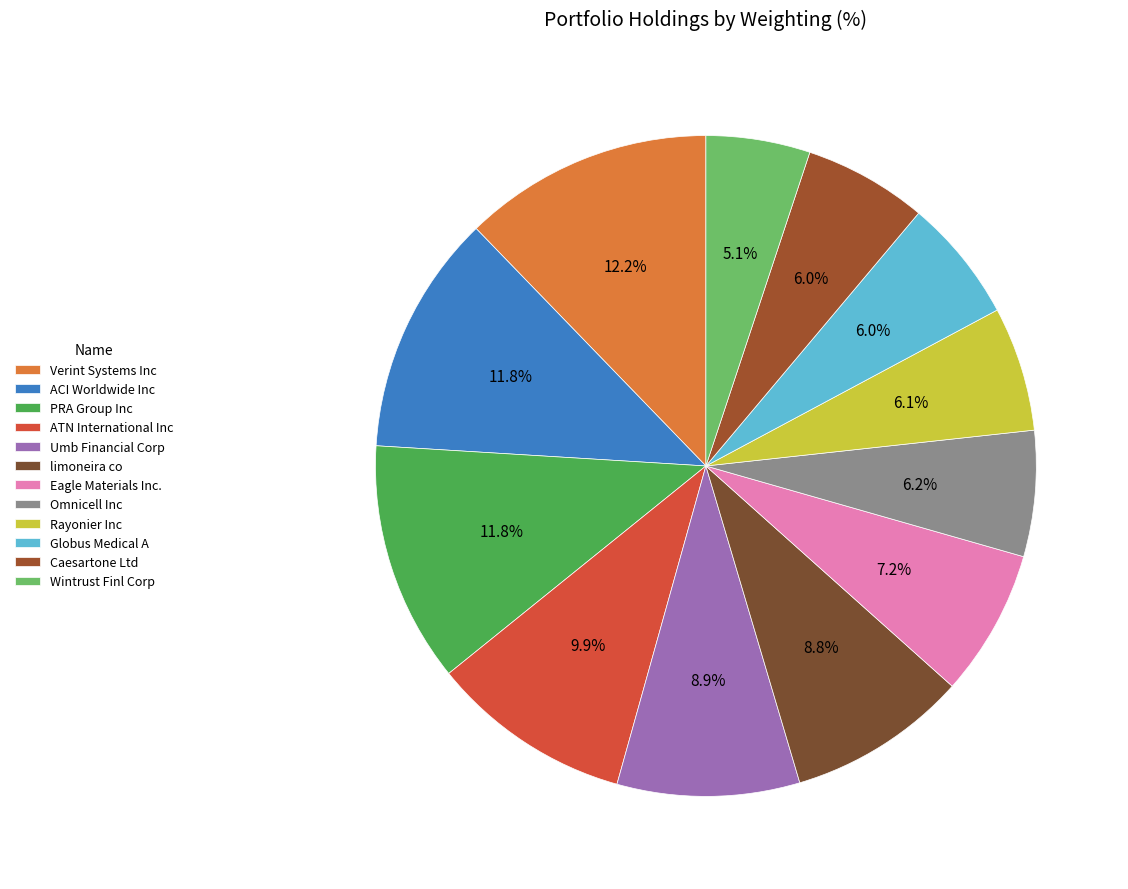

How many slices are in this pie chart?

12